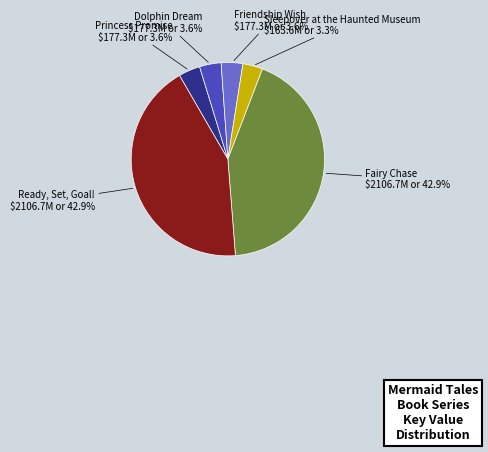

Is there any slice that represents more than half of the pie?

No